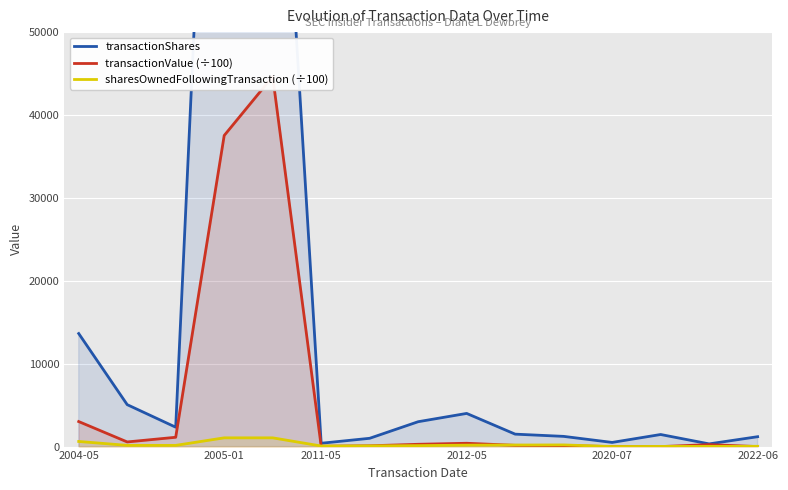

At which label is sharesOwnedFollowingTransaction (÷100) closest to 530?

2004-05